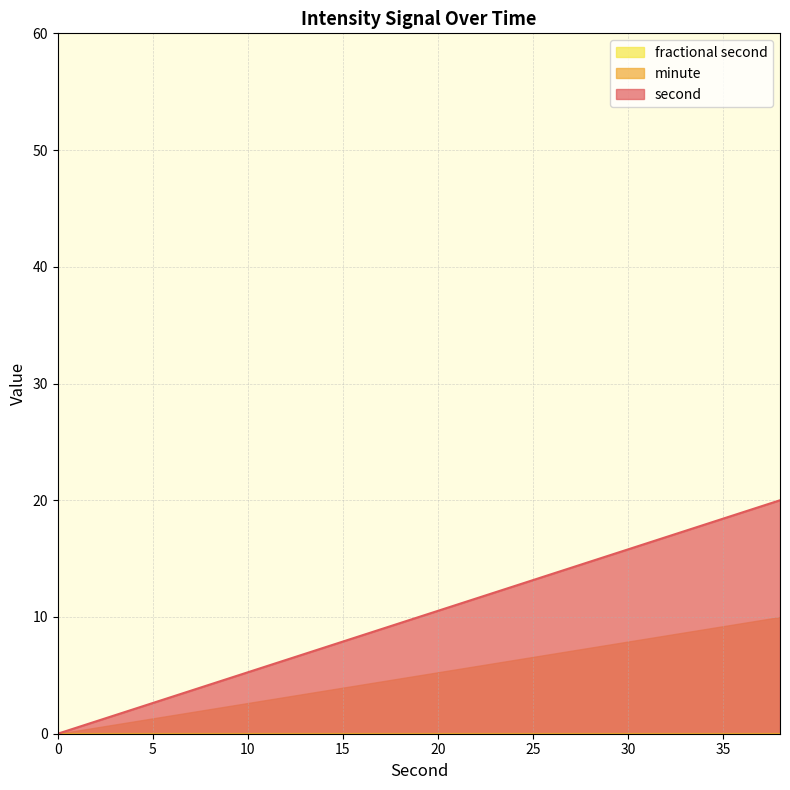

Count the number of categories in the chart.

20